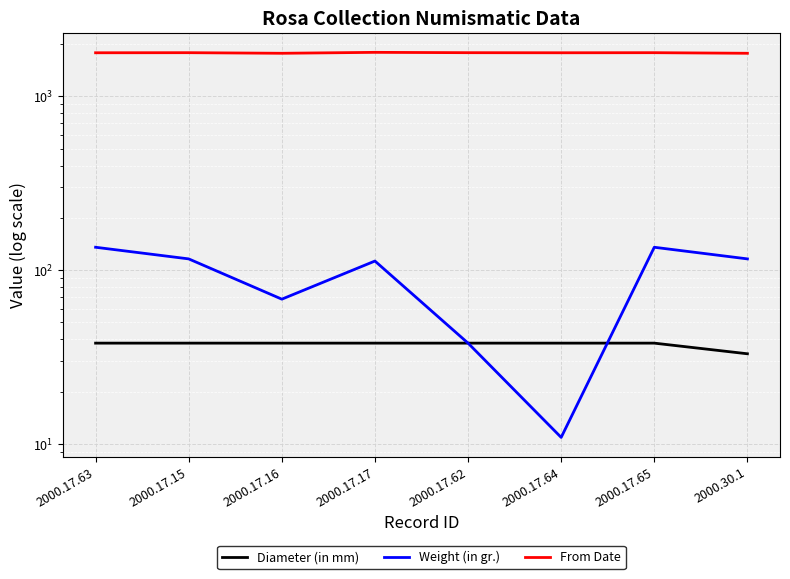

What is the smallest value displayed?

10.9